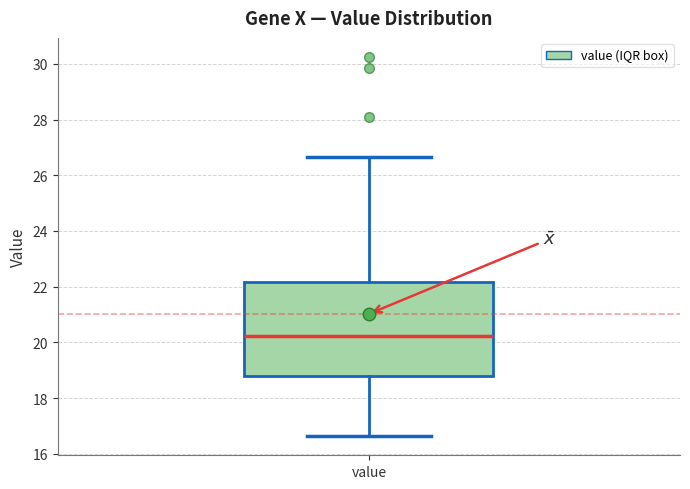

Transcribe this box plot: give where the median line is, the range the box spans, and where the two whiskers end, as read against the y-axis. The values are not printed on the chart, so give them approximately, as read against the axis.

median 20.2, box 18.8 to 22.2, whiskers 16.6 to 26.6